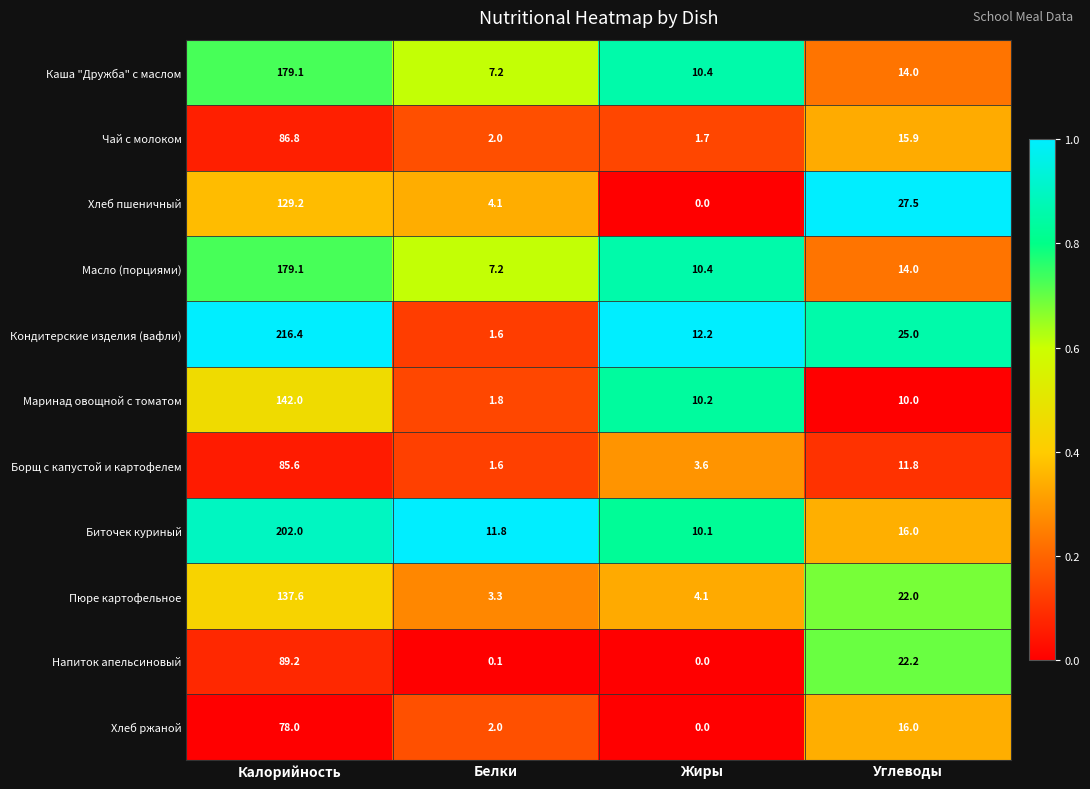

True or false: Борщ с капустой и картофелем has a value of 1.6 at Белки.

True